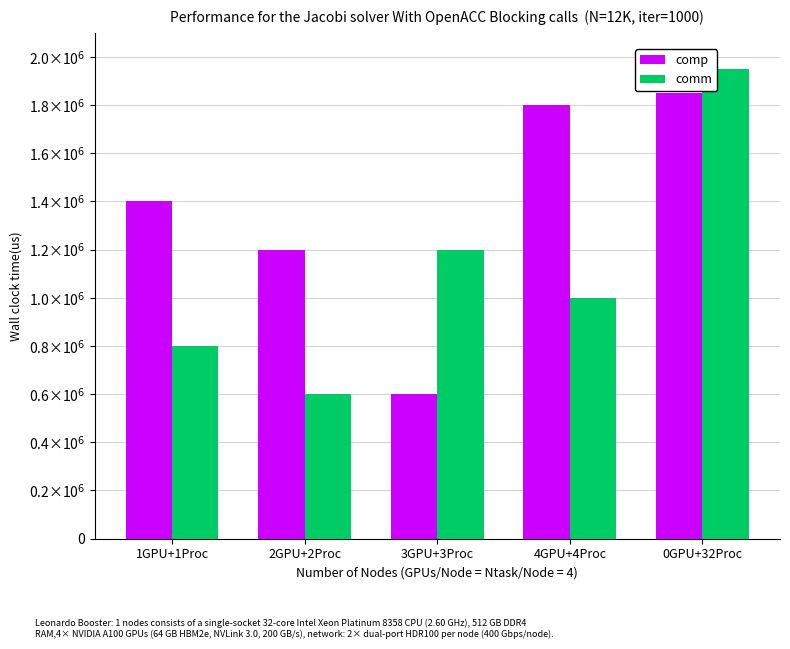

At which category is the sum across all series the highest?

0GPU+32Proc